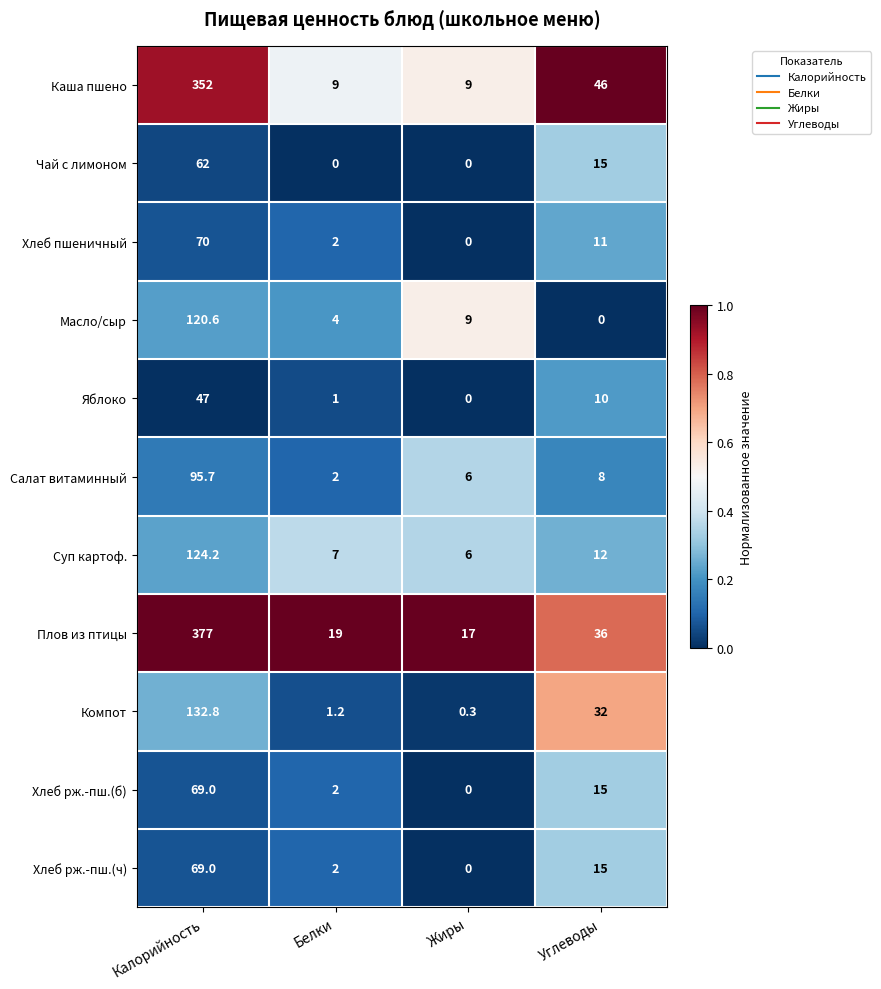

At which label does Хлеб рж.-пш.(ч) reach its peak?

Калорийность